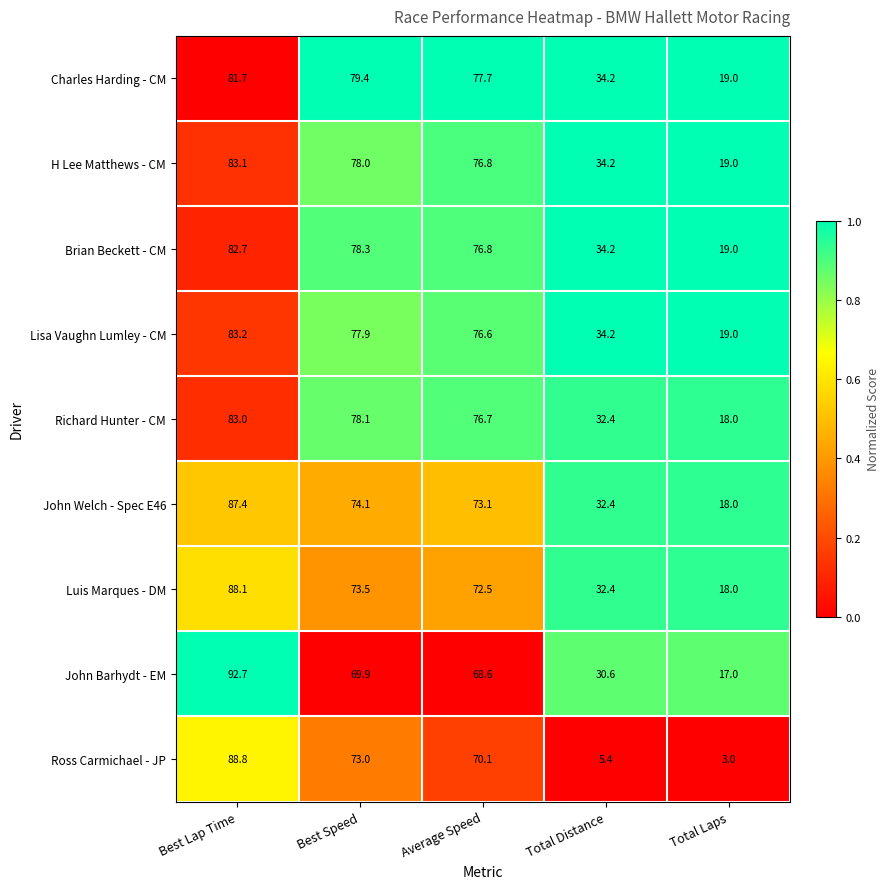

What is the total value across all series at Best Lap Time?

770.7